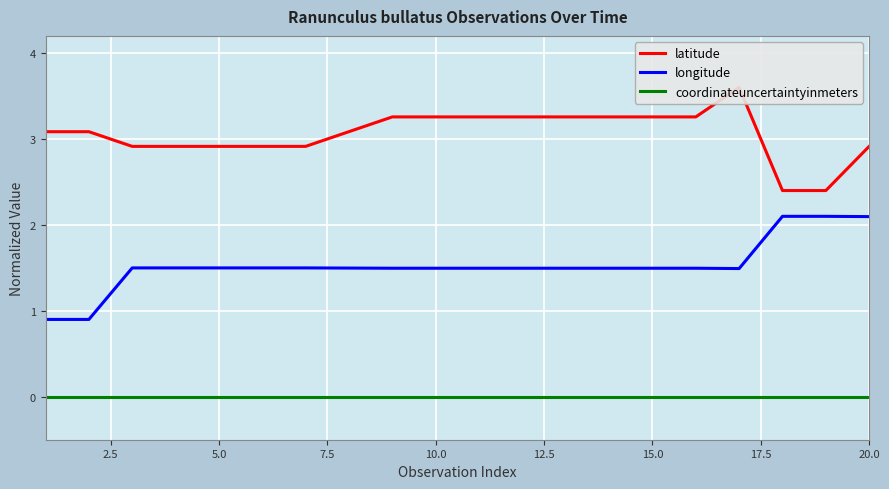

True or false: coordinateuncertaintyinmeters and longitude cross at least once.

False